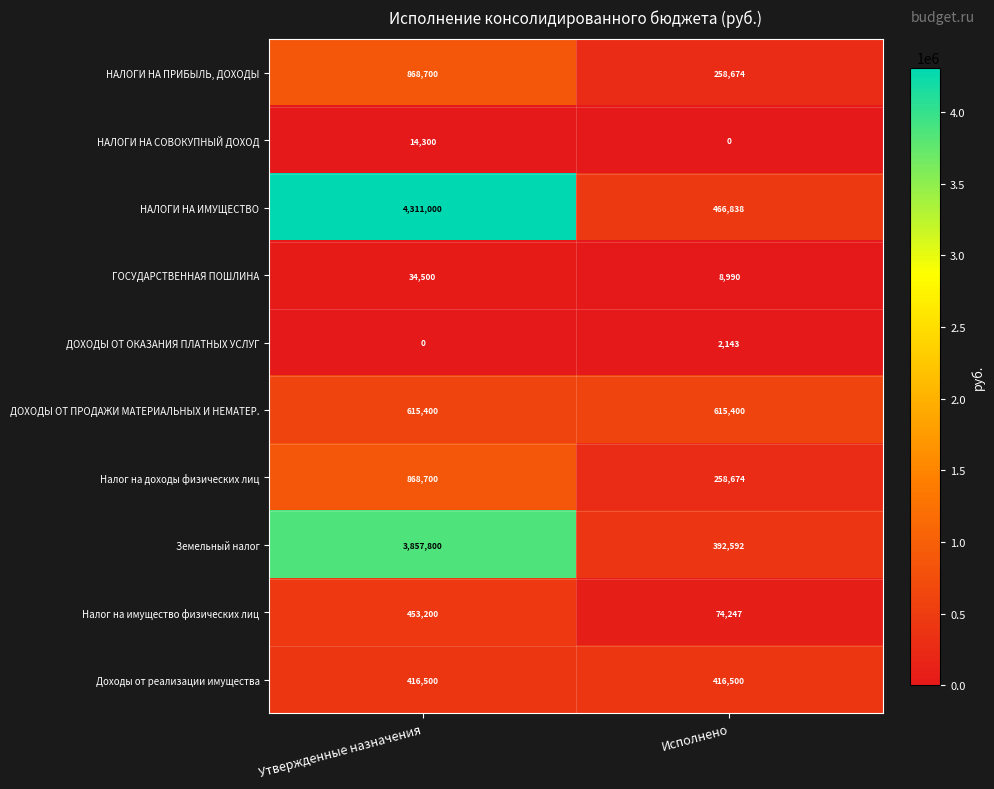

What is the sum of the ДОХОДЫ ОТ ОКАЗАНИЯ ПЛАТНЫХ УСЛУГ values at Исполнено and Утвержденные назначения?

2143